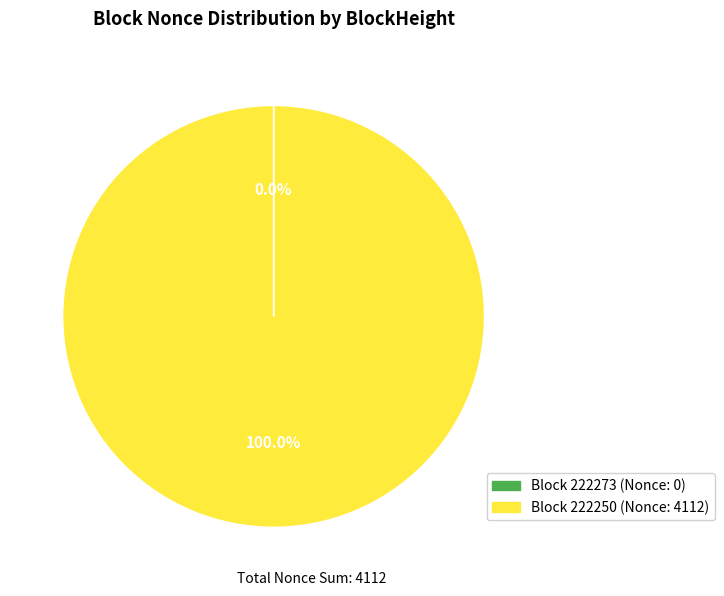

Does any single category account for the majority?

Yes